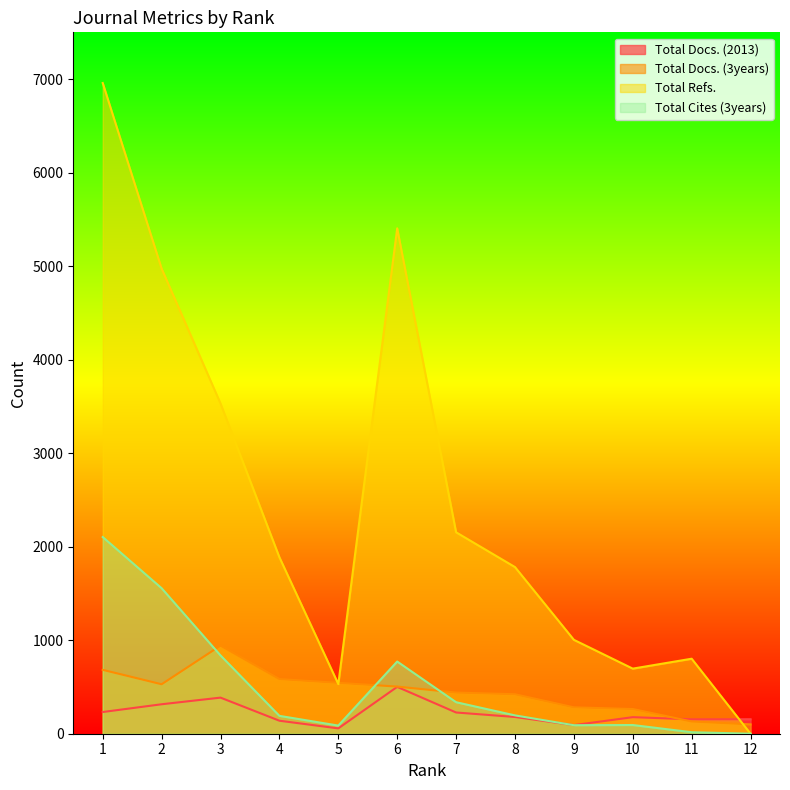

Which series has the largest total across all categories?

Total Refs.